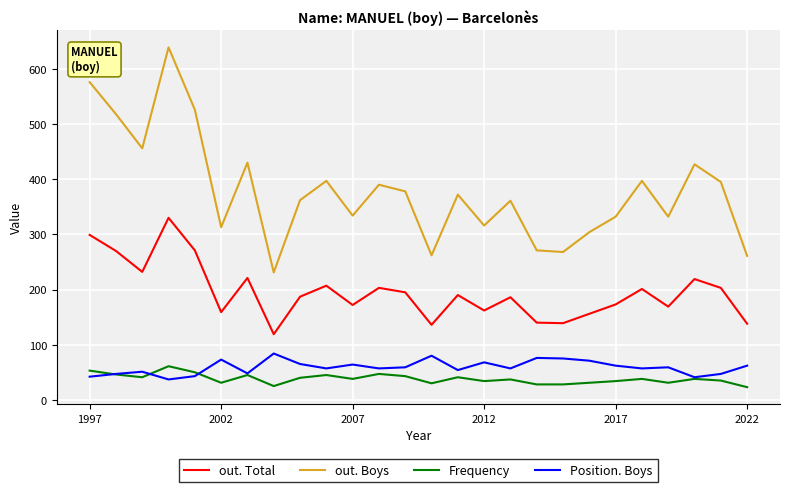

Which series has the largest range (max minus min)?

out. Boys